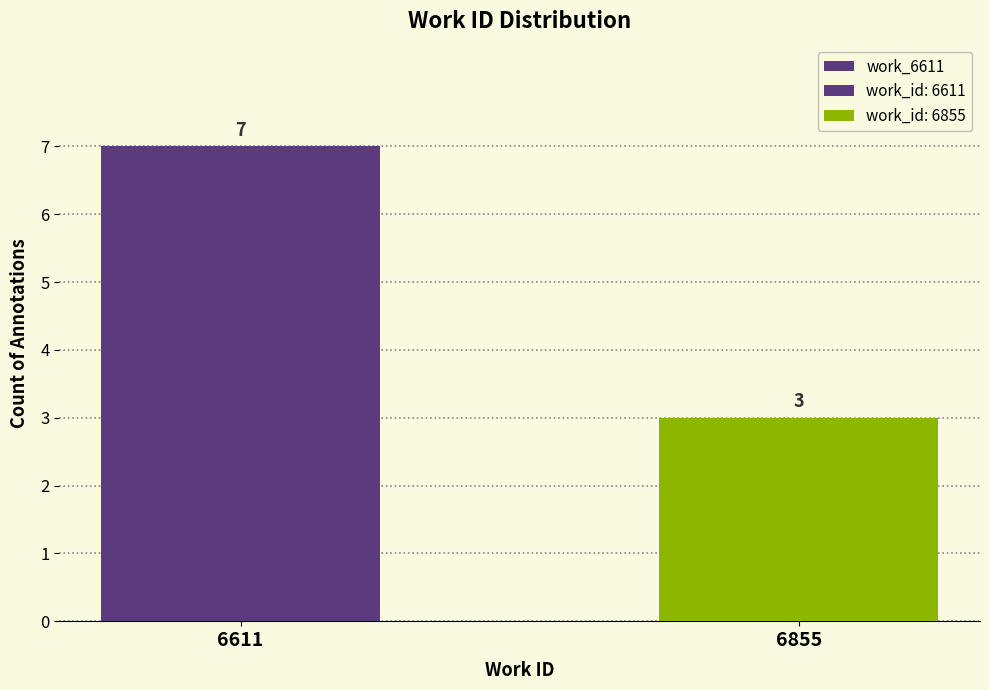

Rank the categories by value from highest to lowest.

6611, 6855